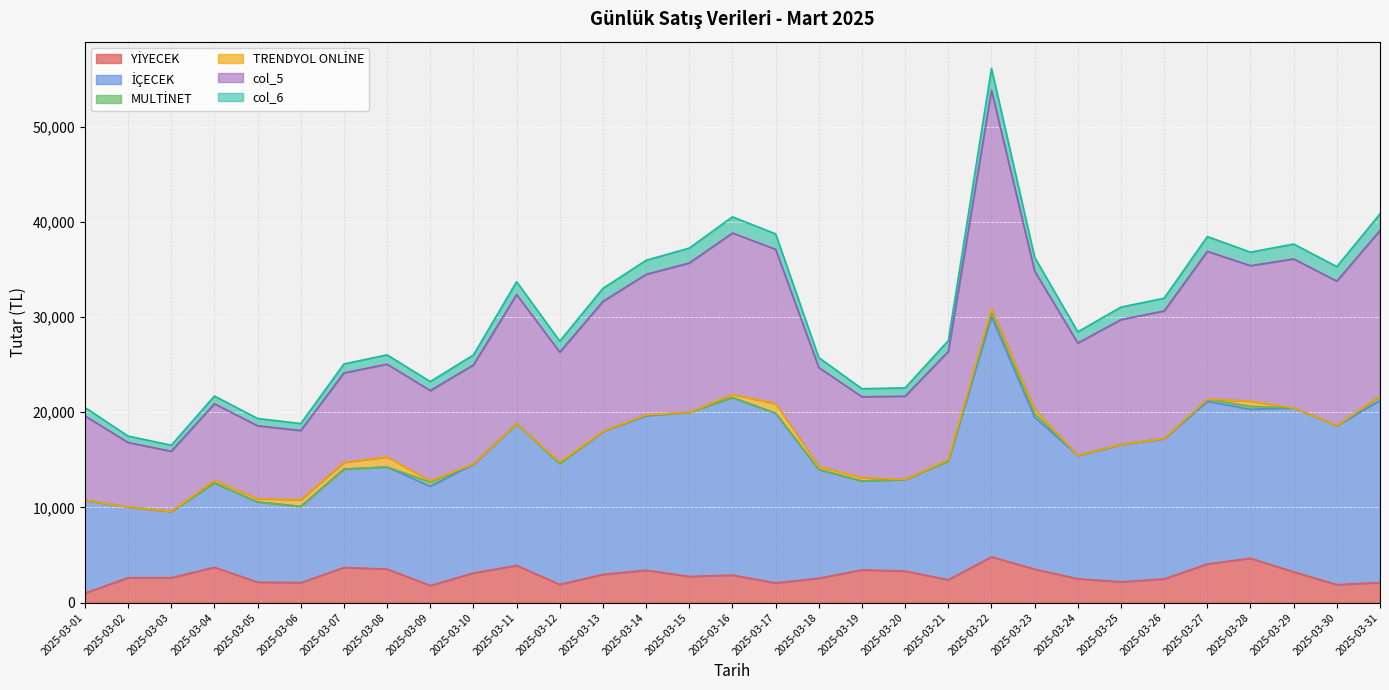

In İÇECEK, how many points are lower than both neighbors (excluding endpoints)?

8